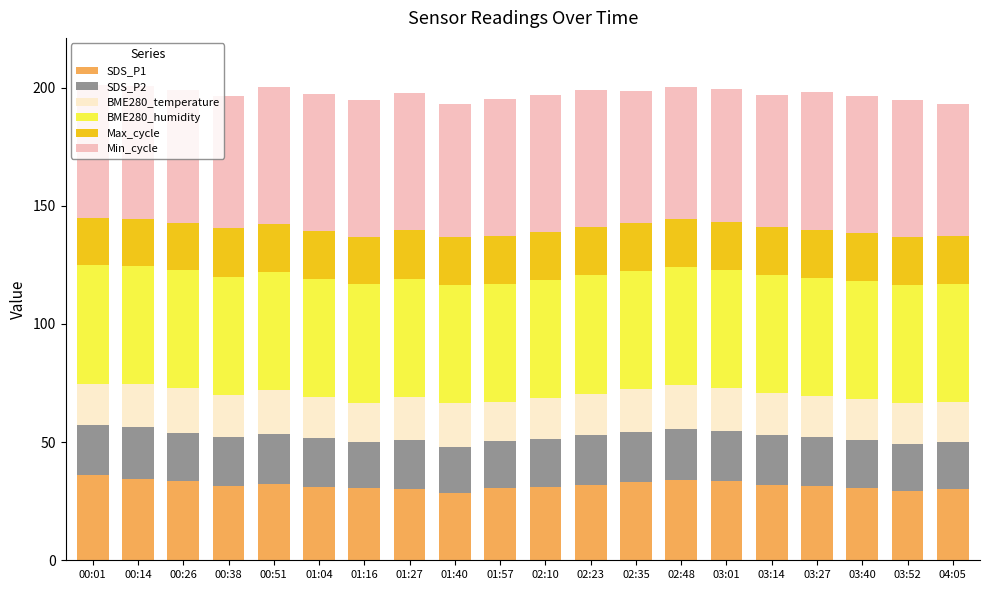

What is the highest value of the SDS_P1 series?

36.1